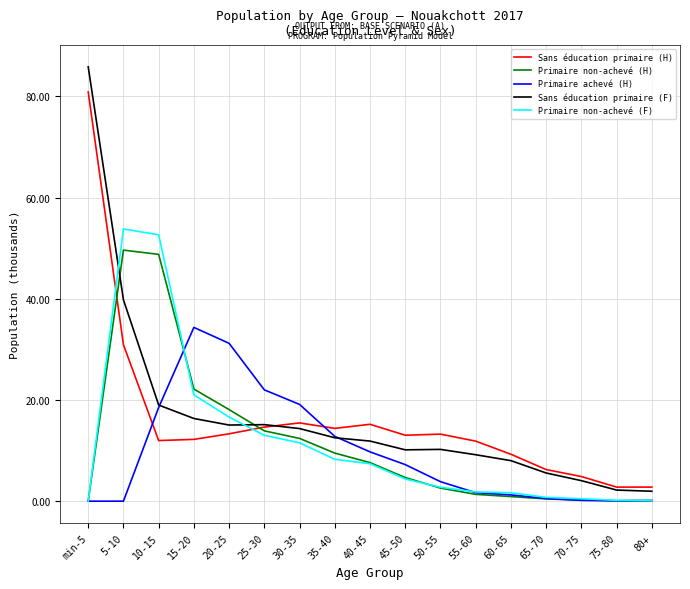

Reading left to right, what are all the values shown in this chart?

Sans éducation primaire (H): min-5=80902.4	5-10=30926.9	10-15=11978.4	15-20=12215.6	20-25=13312.7	25-30=14647.5	30-35=15469.7	35-40=14389.9	40-45=15194.3	45-50=13032.9	50-55=13251.7	55-60=11866.8	60-65=9273.7	65-70=6248.4	70-75=4868.9	75-80=2779.6	80+=2777.6
Primaire non-achevé (H): min-5=0.0	5-10=49630.4	10-15=48788.0	15-20=22159.4	20-25=18098.7	25-30=13895.5	30-35=12405.9	35-40=9504.7	40-45=7619.4	45-50=4669.7	50-55=2583.0	55-60=1348.4	60-65=908.1	65-70=441.1	70-75=239.9	75-80=81.3	80+=116.0
Primaire achevé (H): min-5=0.0	5-10=0.0	10-15=18520.7	15-20=34348.8	20-25=31201.0	25-30=22002.4	30-35=19123.8	35-40=12808.4	40-45=9742.9	45-50=7227.4	50-55=3852.2	55-60=1678.7	60-65=1236.8	65-70=523.6	70-75=155.3	75-80=74.1	80+=127.7
Sans éducation primaire (F): min-5=85861.3	5-10=39808.6	10-15=19001.2	15-20=16343.1	20-25=15046.4	25-30=15126.1	30-35=14353.0	35-40=12532.4	40-45=11879.4	45-50=10146.8	50-55=10233.4	55-60=9179.5	60-65=8008.4	65-70=5570.6	70-75=4054.1	75-80=2194.7	80+=1958.1
Primaire non-achevé (F): min-5=0.0	5-10=53813.1	10-15=52664.0	15-20=21001.8	20-25=16615.6	25-30=13023.9	30-35=11543.6	35-40=8278.1	40-45=7400.7	45-50=4388.3	50-55=2749.7	55-60=1829.3	60-65=1665.2	65-70=744.1	70-75=475.8	75-80=161.8	80+=146.5